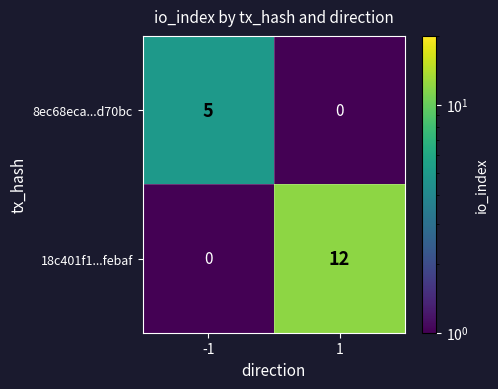

Count the number of categories in the chart.

2